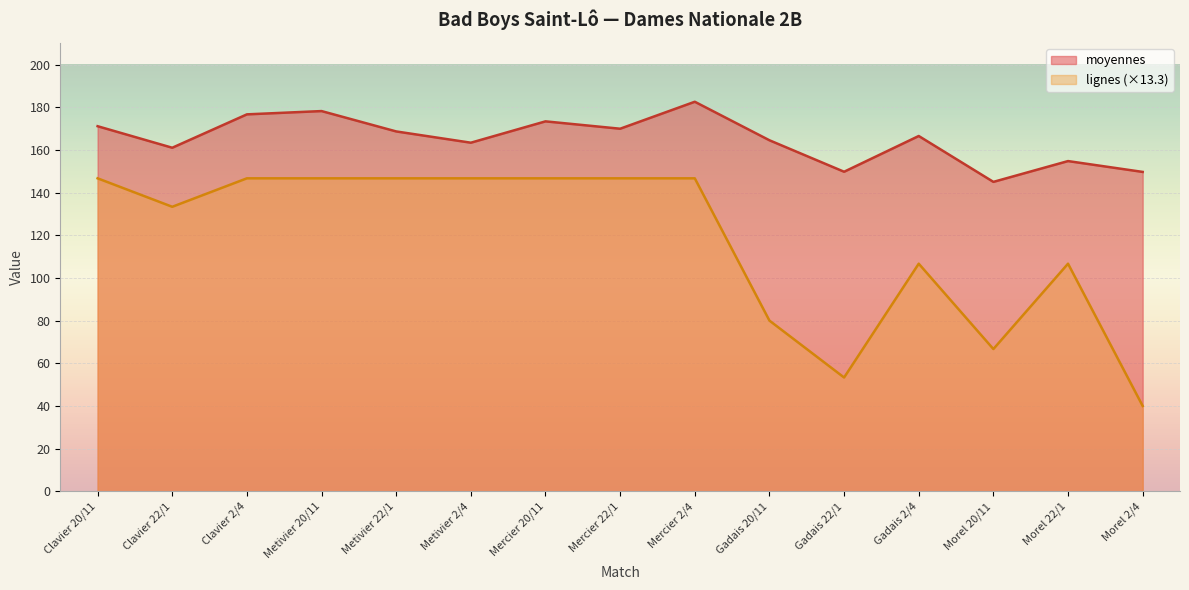

Reading right to left, transcribe all the data shown in this chart.

moyennes: Morel 2/4=149.7	Morel 22/1=154.8	Morel 20/11=145.0	Gadais 2/4=166.5	Gadais 22/1=149.8	Gadais 20/11=164.5	Mercier 2/4=182.6	Mercier 22/1=169.9	Mercier 20/11=173.4	Metivier 2/4=163.4	Metivier 22/1=168.6	Metivier 20/11=178.2	Clavier 2/4=176.6	Clavier 22/1=161.0	Clavier 20/11=171.1
lignes: Morel 2/4=40.0	Morel 22/1=106.7	Morel 20/11=66.7	Gadais 2/4=106.7	Gadais 22/1=53.3	Gadais 20/11=80.0	Mercier 2/4=146.7	Mercier 22/1=146.7	Mercier 20/11=146.7	Metivier 2/4=146.7	Metivier 22/1=146.7	Metivier 20/11=146.7	Clavier 2/4=146.7	Clavier 22/1=133.3	Clavier 20/11=146.7